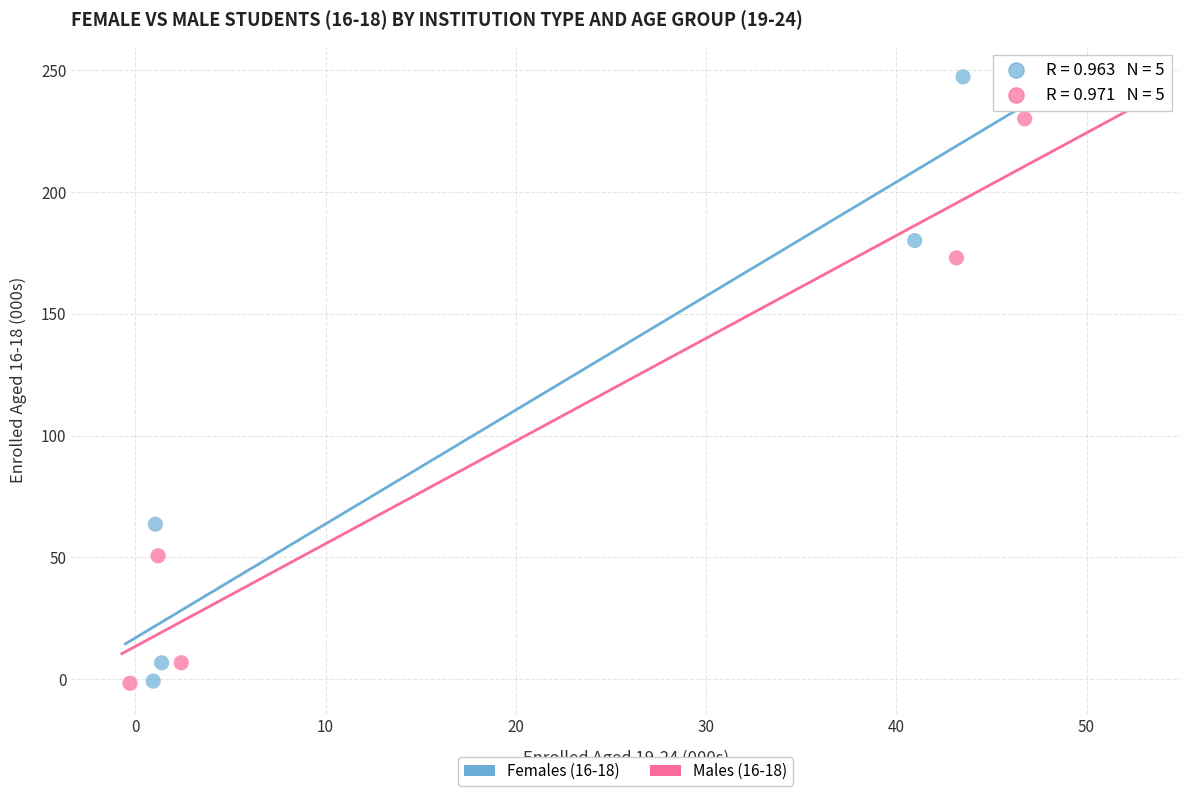

What are all the series names shown in the legend?

Females (16-18), Males (16-18)